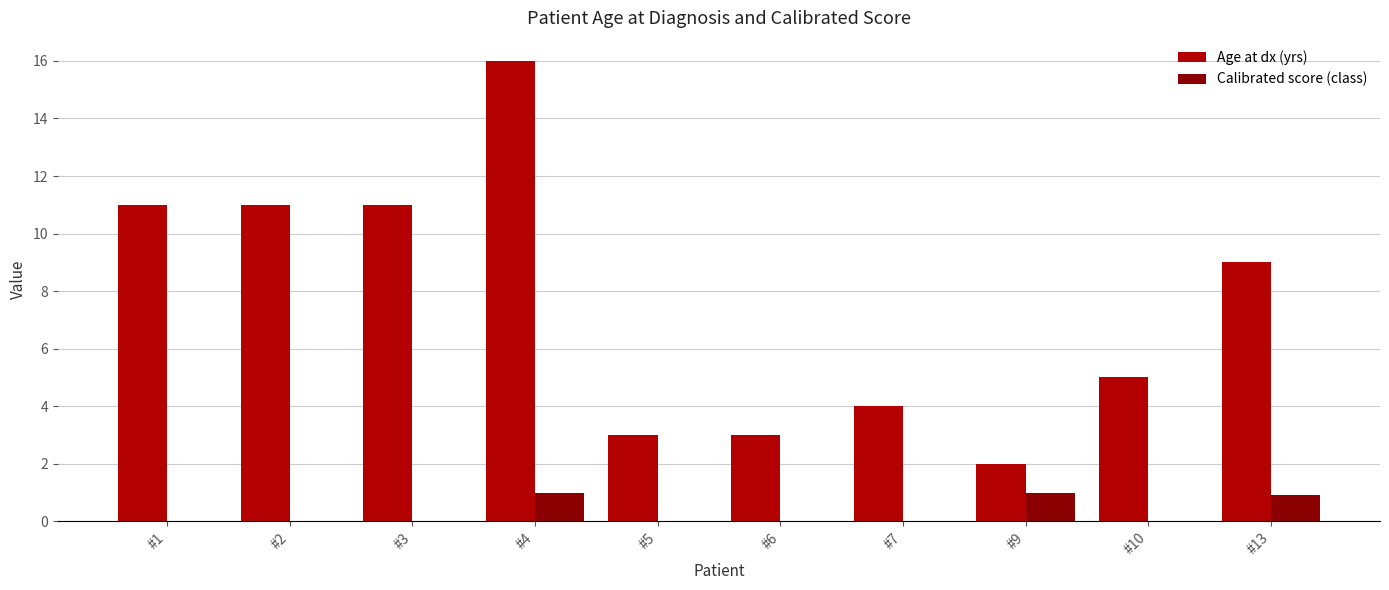

How many groups of bars are there?

10